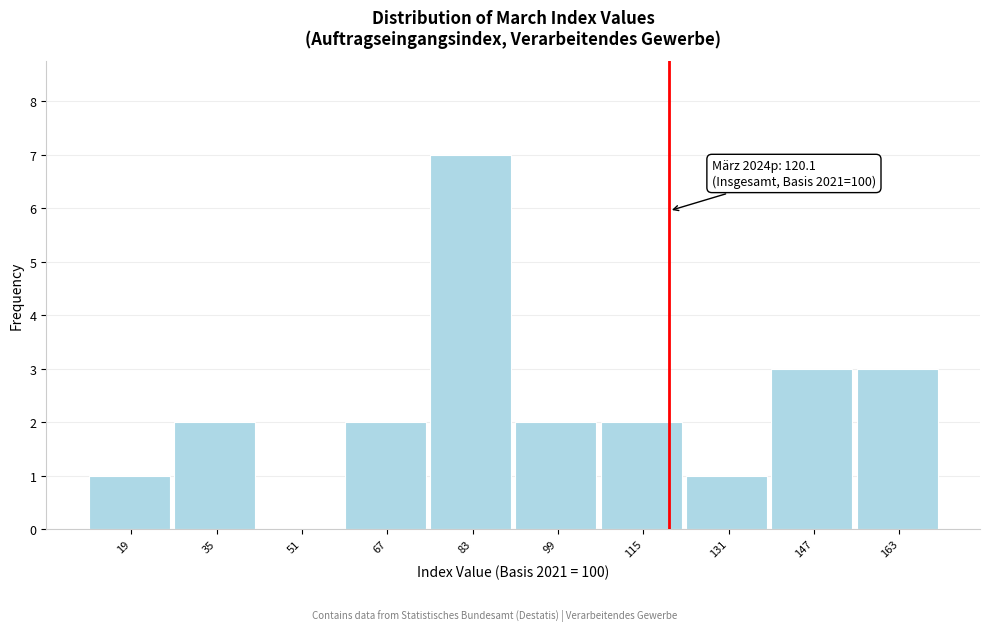

Which range on the x-axis has the tallest bar?

76 to 92